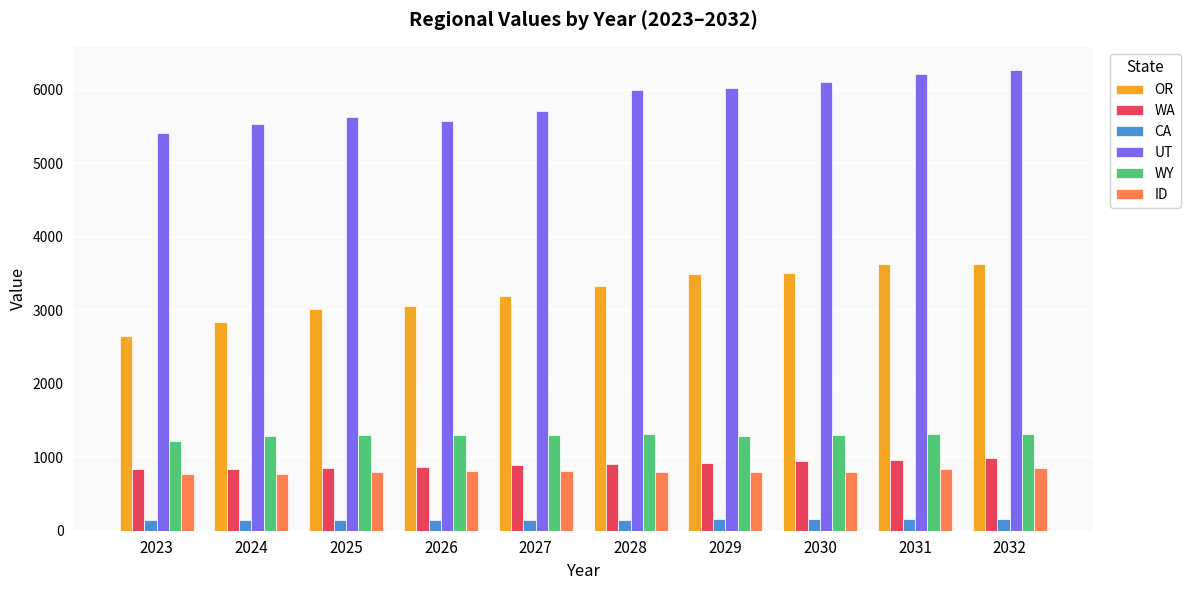

Are the bars grouped side by side (vs. stacked)?

Yes